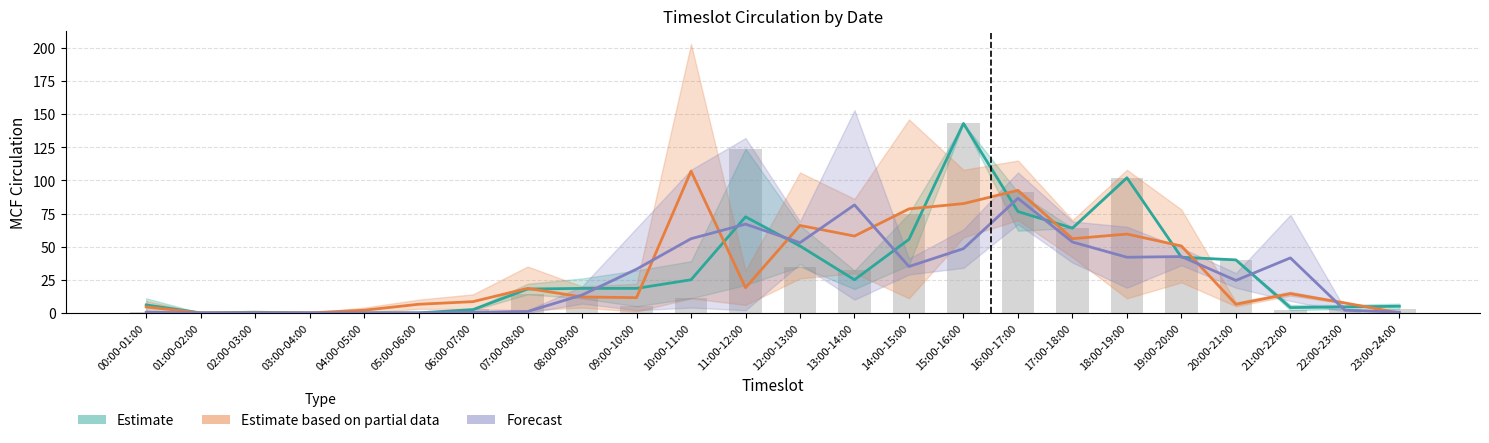

What is the greatest value displayed?

203